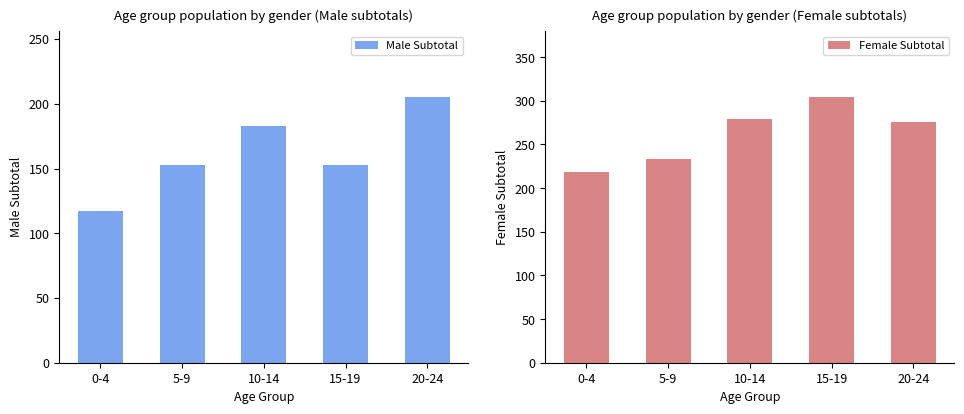

At which category does the chart reach its peak across all series?

15-19